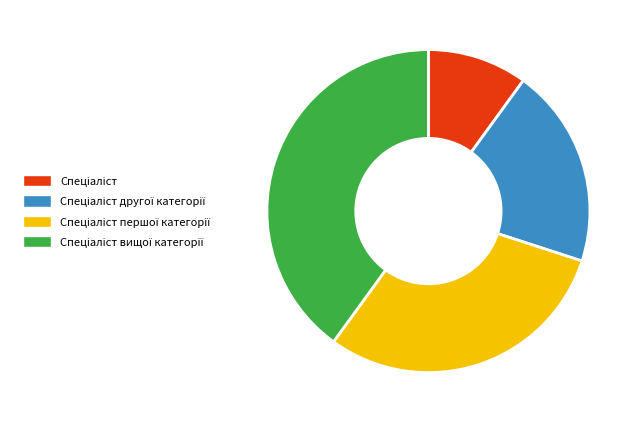

Is there any slice that represents more than half of the pie?

No